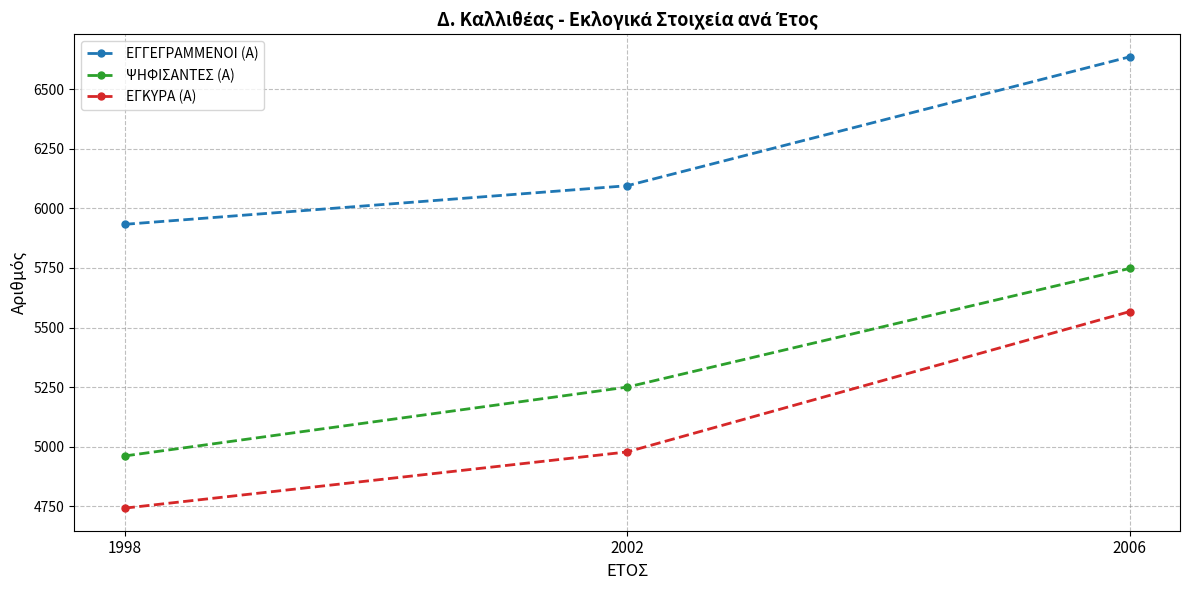

How many values in the ΨΗΦΙΣΑΝΤΕΣ (Α) series are below 5250?

1